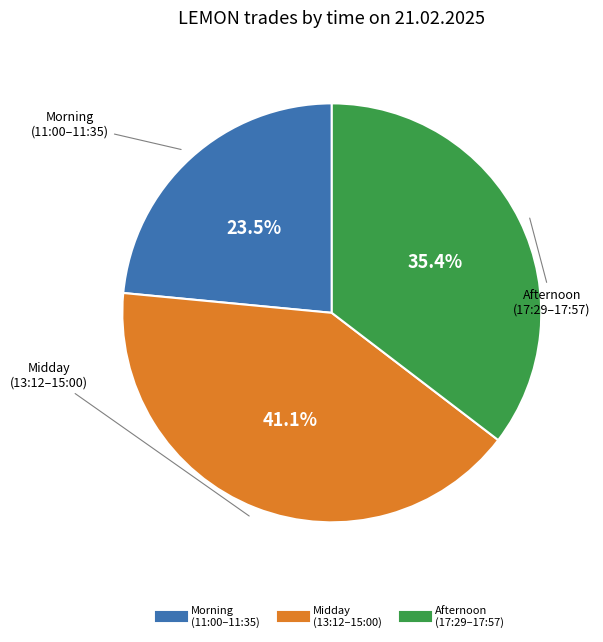

Is there any slice that represents more than half of the pie?

No